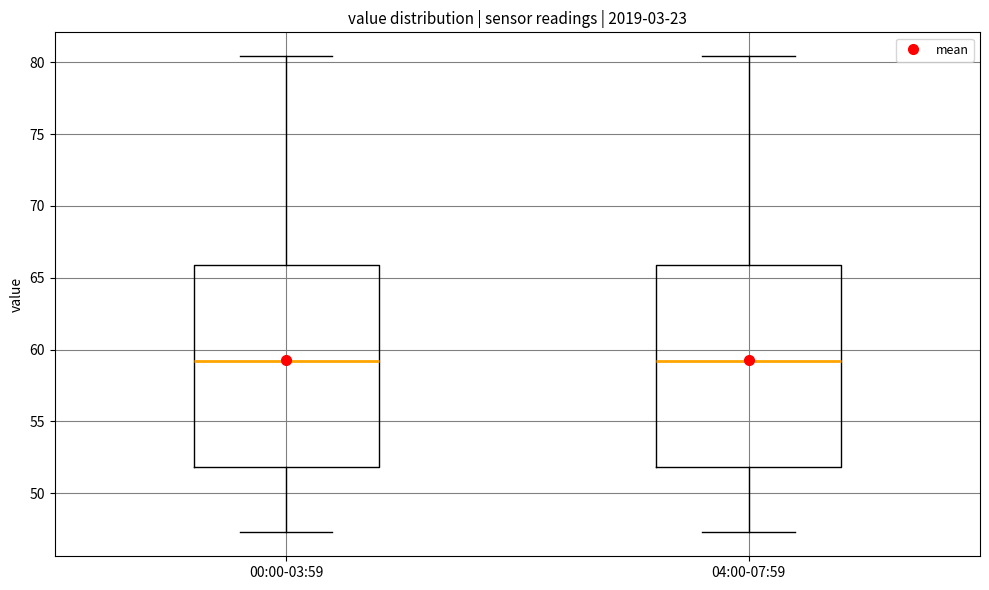

Reading left to right, transcribe this box plot: for each box, give where its median line is, the range the box spans, and where its two whiskers end, as read against the y-axis. The values are not printed on the chart, so give them approximately, as read against the axis.

00:00-03:59: median 59.0, box 52.0 to 66.0, whiskers 47.5 to 80.5
04:00-07:59: median 59.0, box 52.0 to 66.0, whiskers 47.5 to 80.5